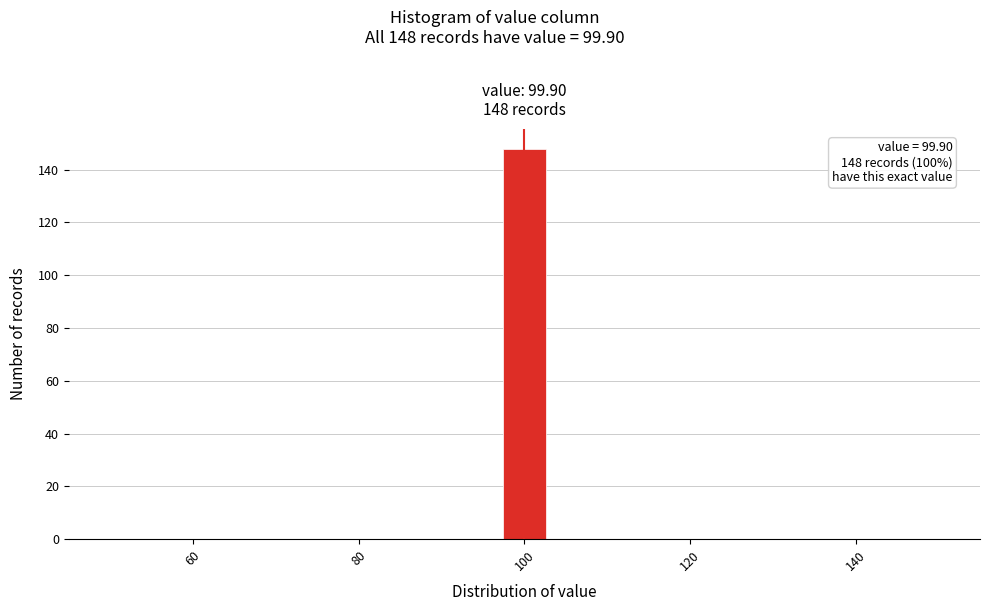

Around what value on the x-axis is the tallest bar? Give the approximate position of its centre, as read against the axis.

100